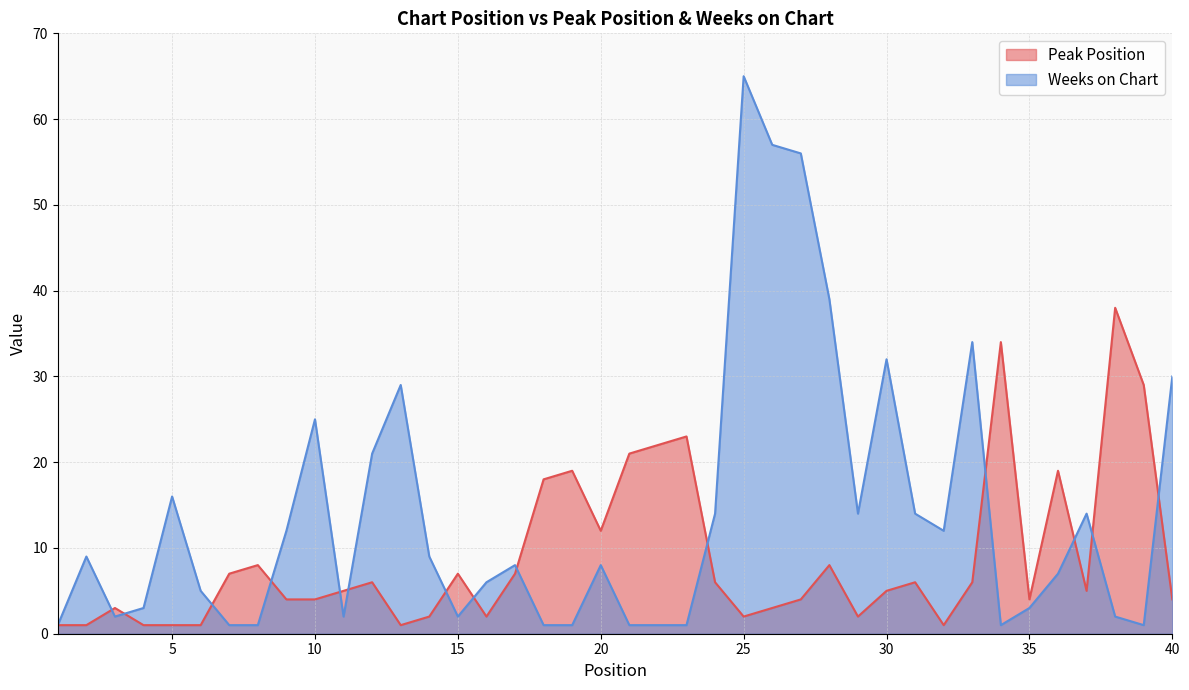

Which series has the largest range (max minus min)?

Weeks on Chart